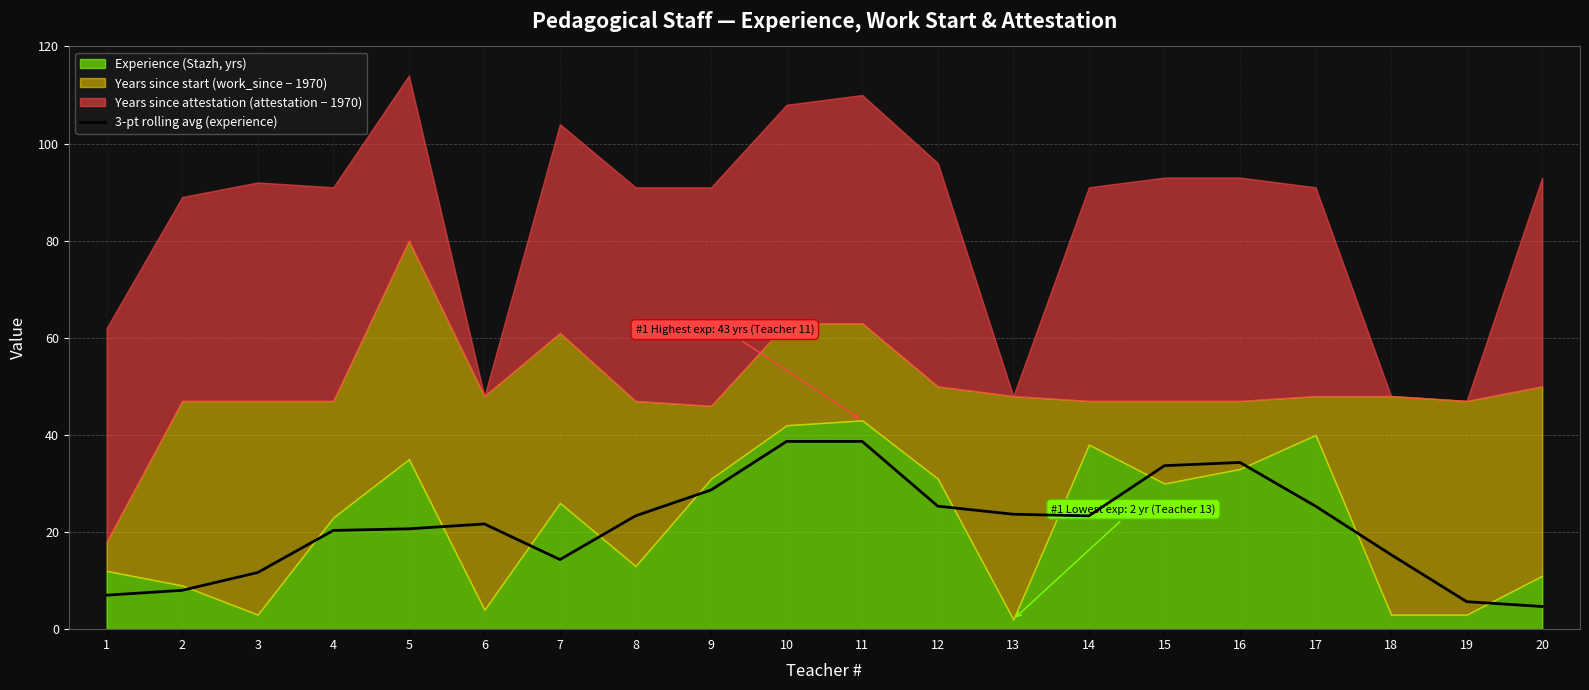

What is the minimum value for 3-pt rolling avg (experience)?

4.7